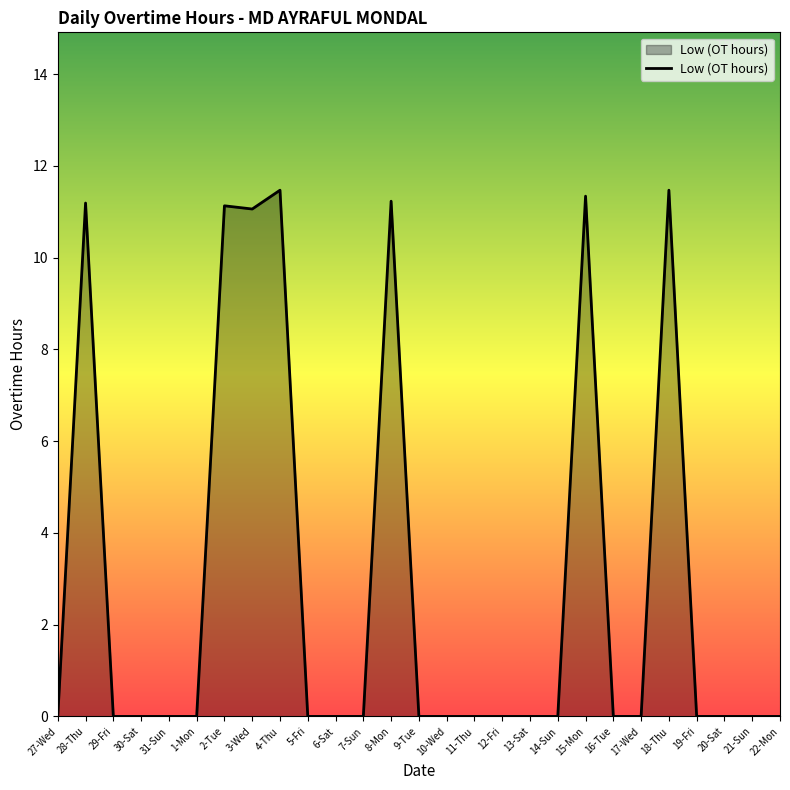

The chart shows a value of 4.4 at 19-Fri. True or false?

False